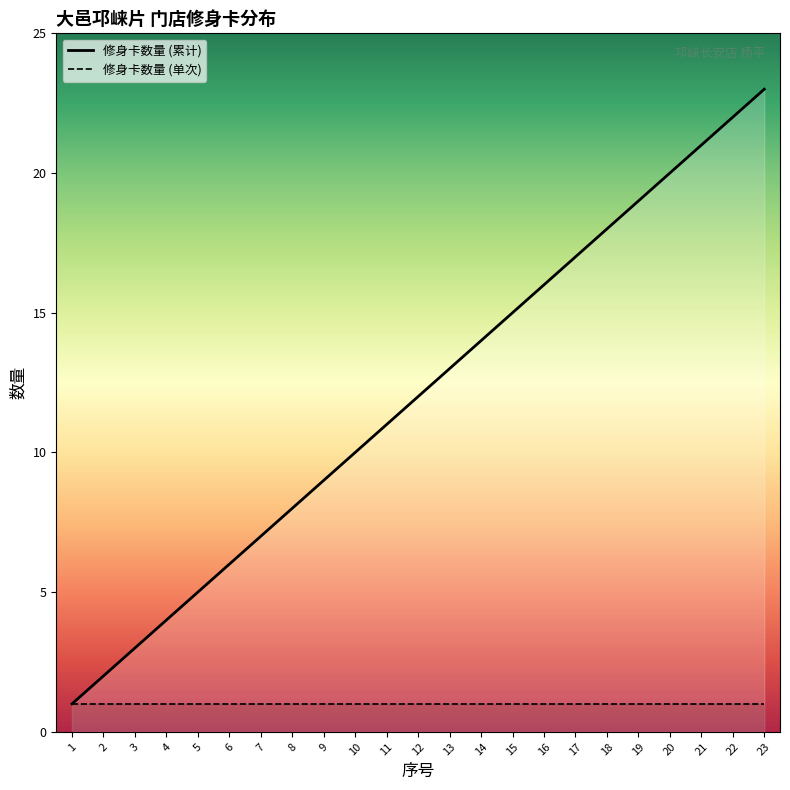

How many lines are shown in the chart?

2